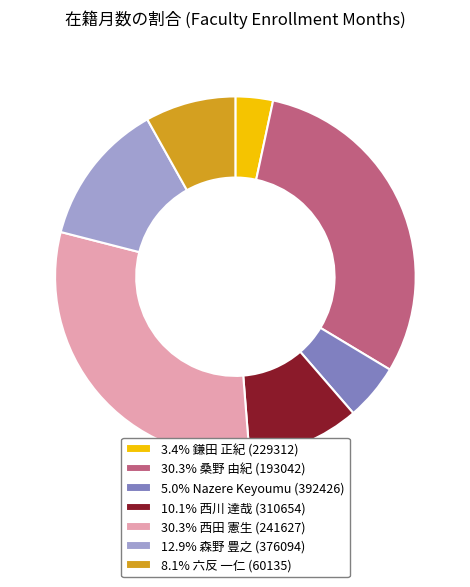

Combined, do 12.9% 森野 豊之 (376094) and 8.1% 六反 一仁 (60135) account for over 50%?

No